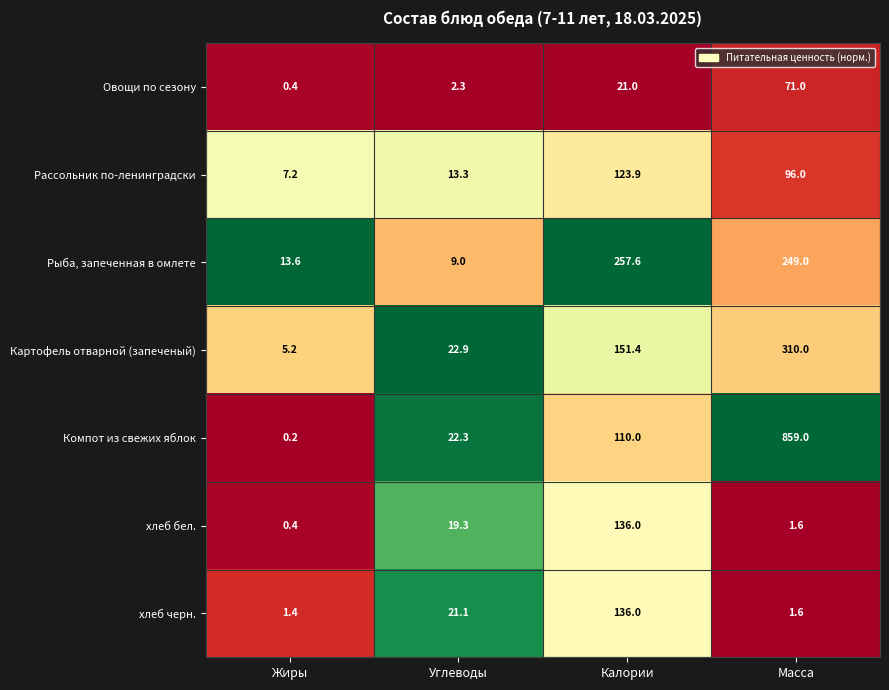

At which category is the sum across all series the highest?

Масса